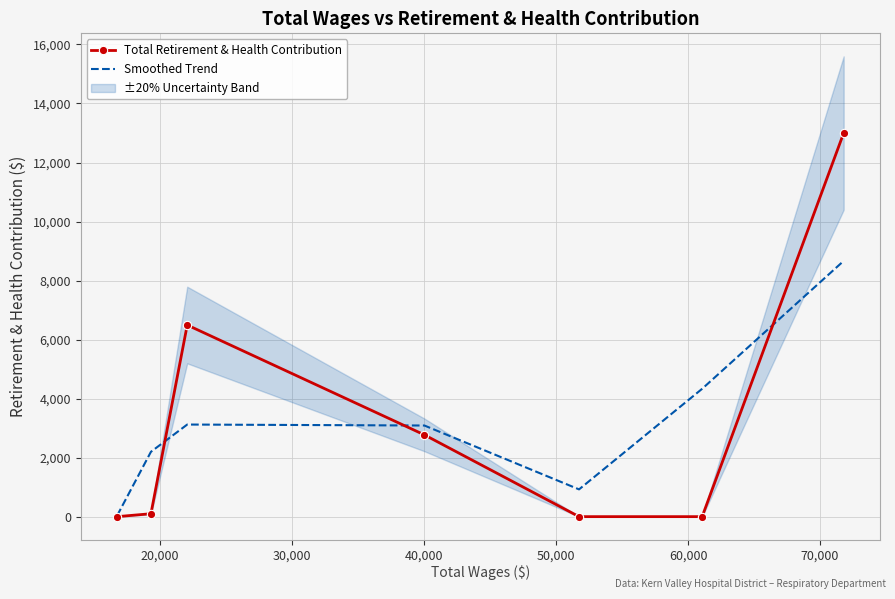

What is the value of the Total Retirement & Health Contribution point at the 7th from the left?

12998.0